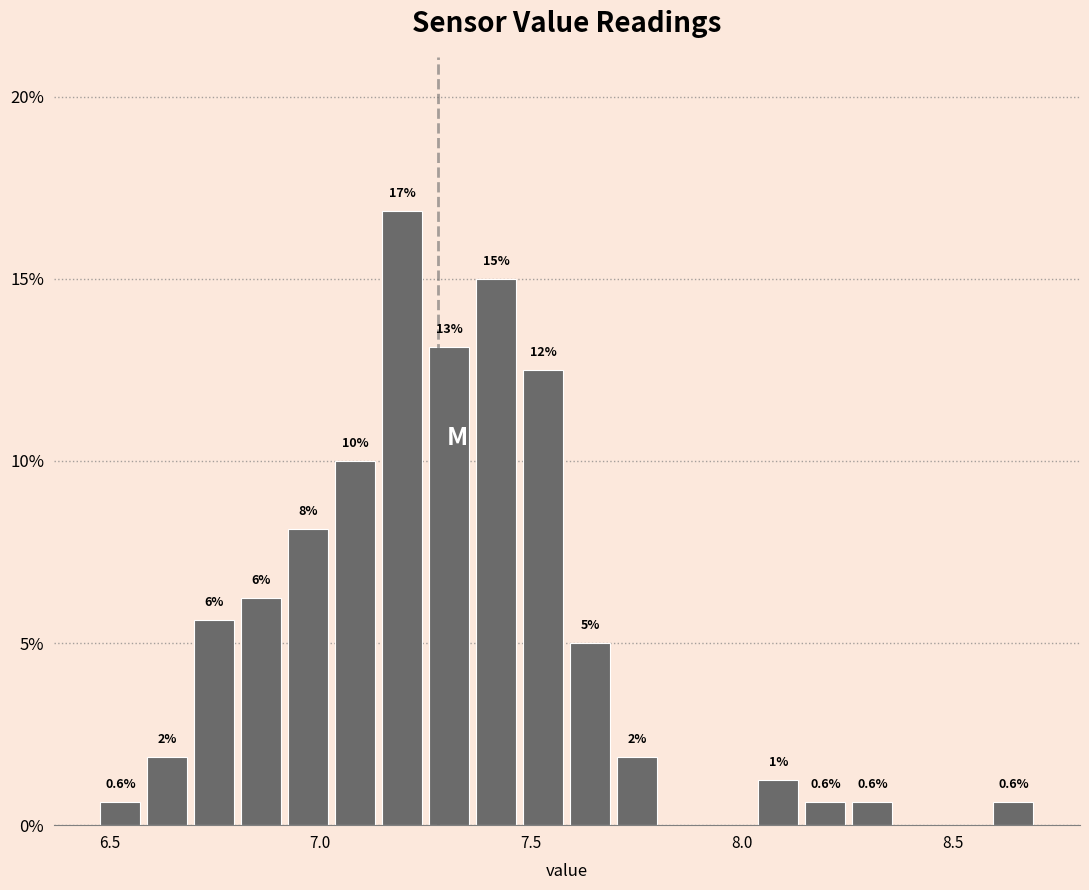

Read against the x-axis, roughly where is the centre of the tallest bar?

7.20